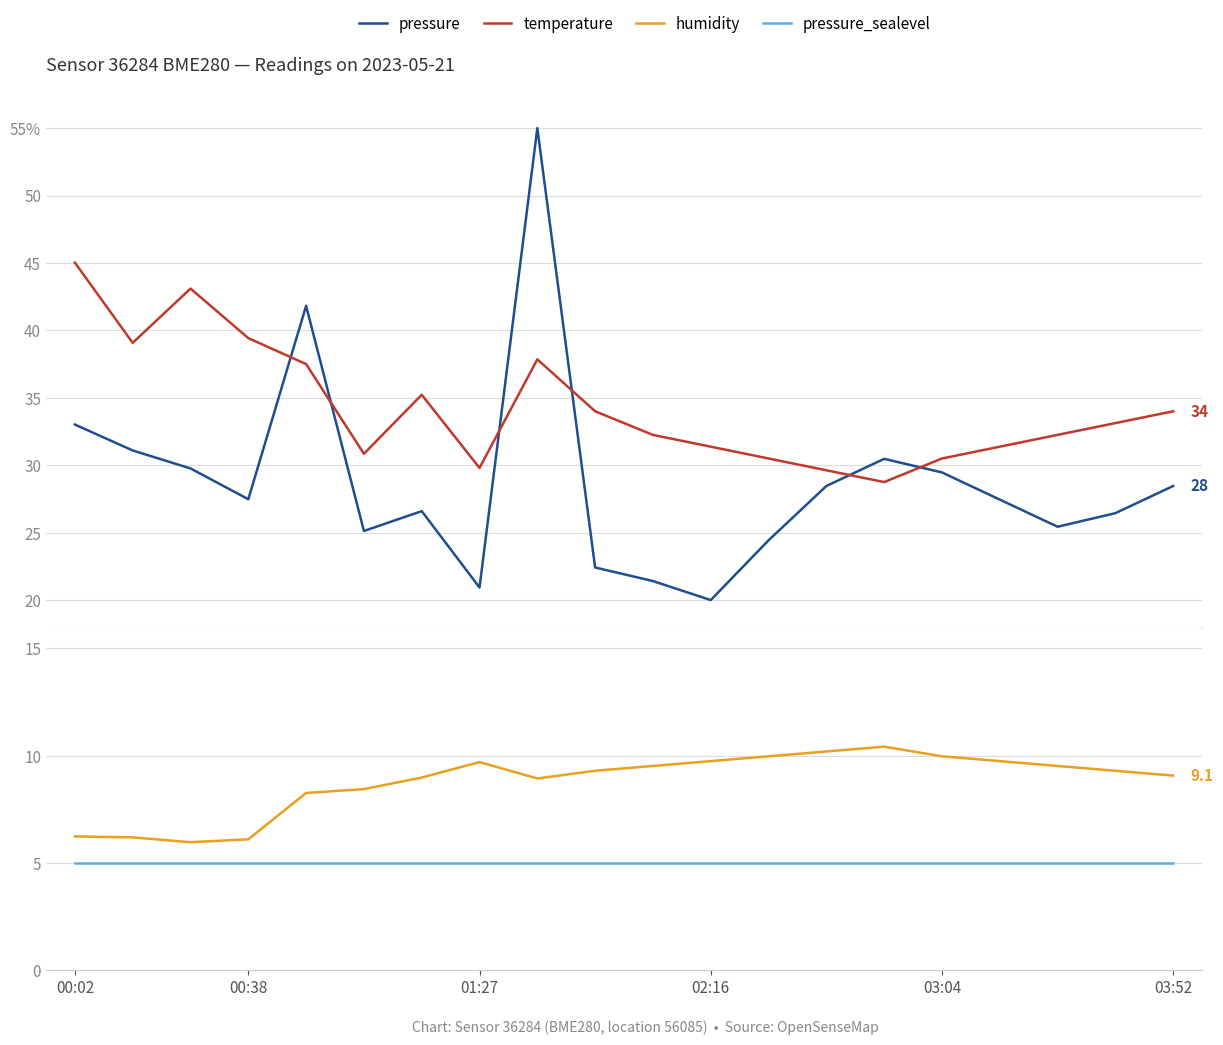

Rank the series at 01:27 from lowest to highest value.

pressure_sealevel, humidity, pressure, temperature